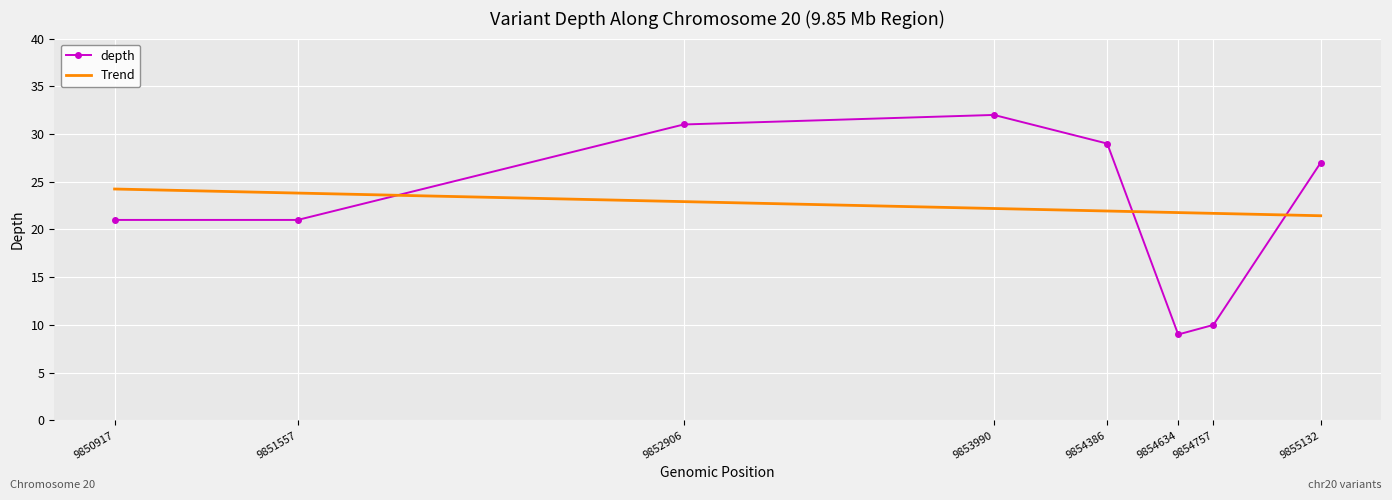

How many points are higher than both their immediate neighbors (excluding endpoints)?

1